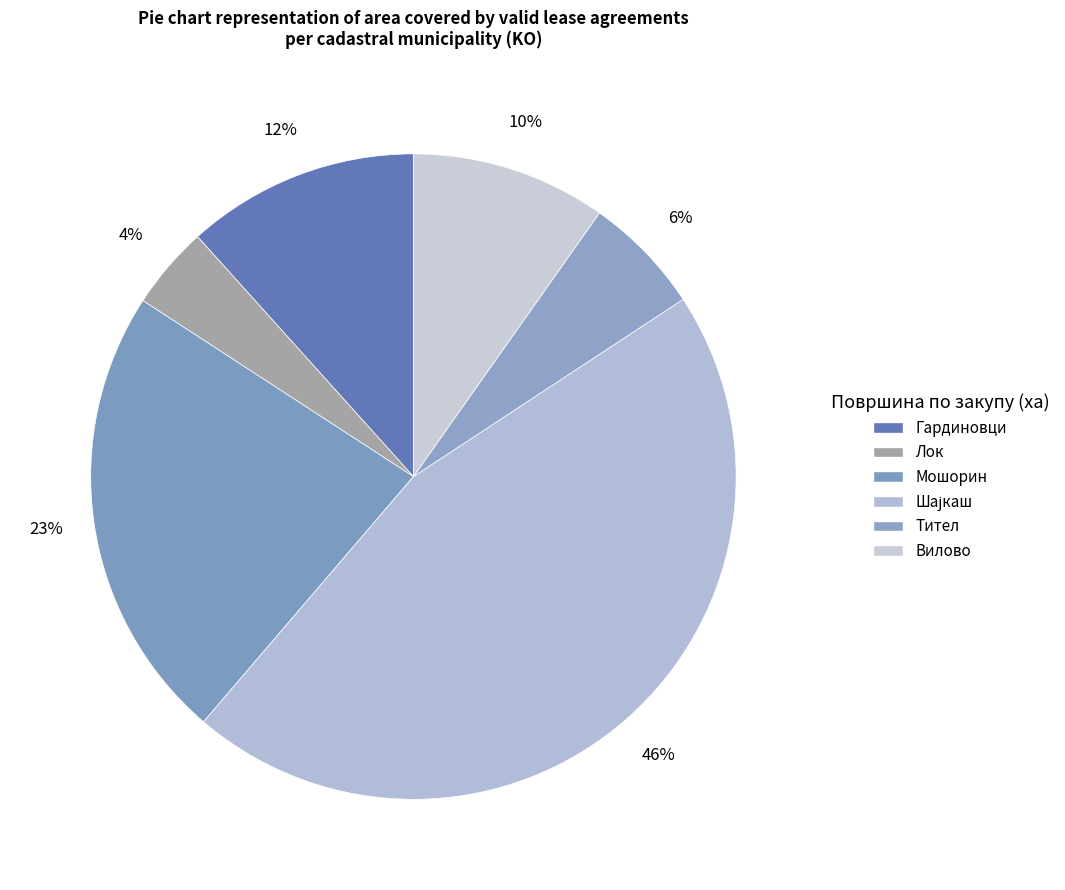

Which has a higher value, Вилово or Шајкаш?

Шајкаш